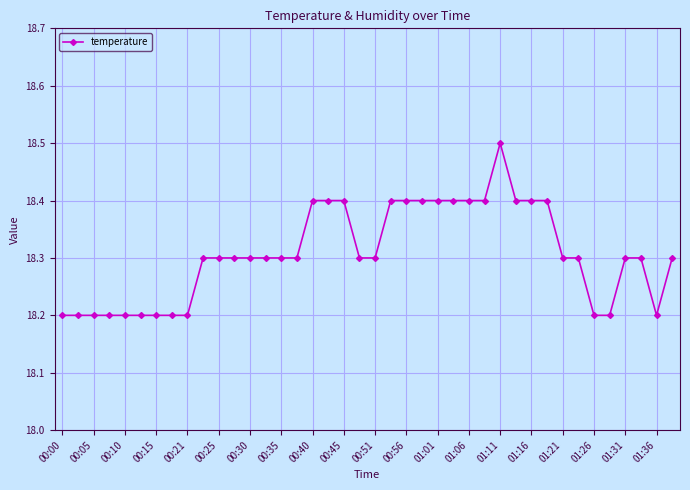

What is the sum of all values?

732.3